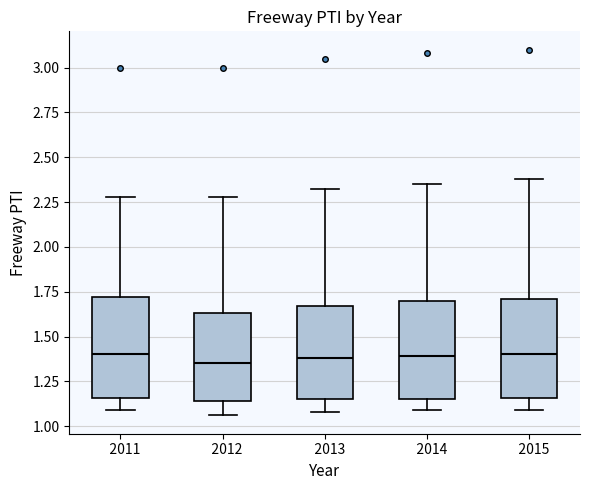

Reading left to right, read every box against the y-axis: the position of its median line, the range the box covers, and the ends of its whiskers. The values are not printed on the chart, so give them approximately, as read against the axis.

2011: median 1.40, box 1.15 to 1.70, whiskers 1.10 to 2.30
2012: median 1.35, box 1.15 to 1.65, whiskers 1.05 to 2.30
2013: median 1.40, box 1.15 to 1.65, whiskers 1.10 to 2.30
2014: median 1.40, box 1.15 to 1.70, whiskers 1.10 to 2.35
2015: median 1.40, box 1.15 to 1.70, whiskers 1.10 to 2.40